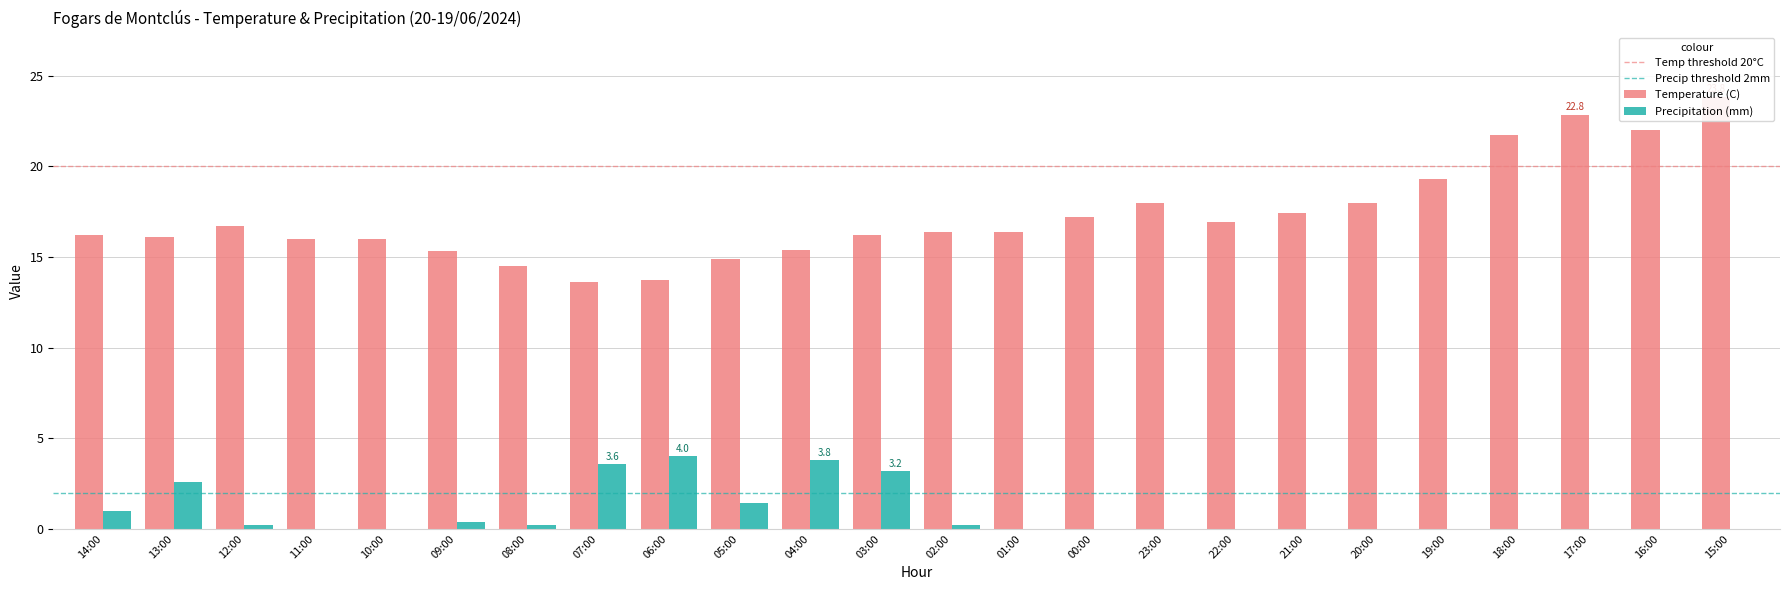

What is the label of the 22nd bar from the right?

12:00